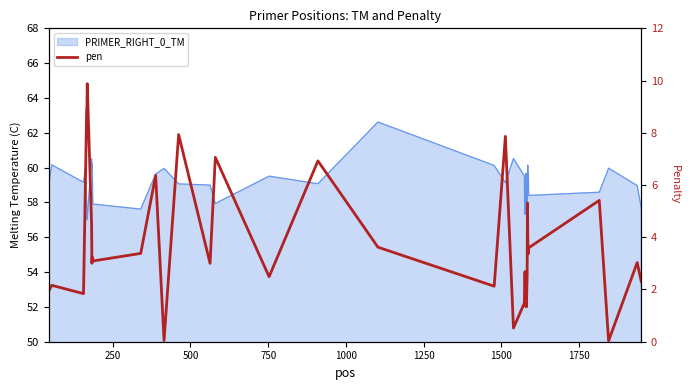

The value at 750 is 8.5. True or false?

False